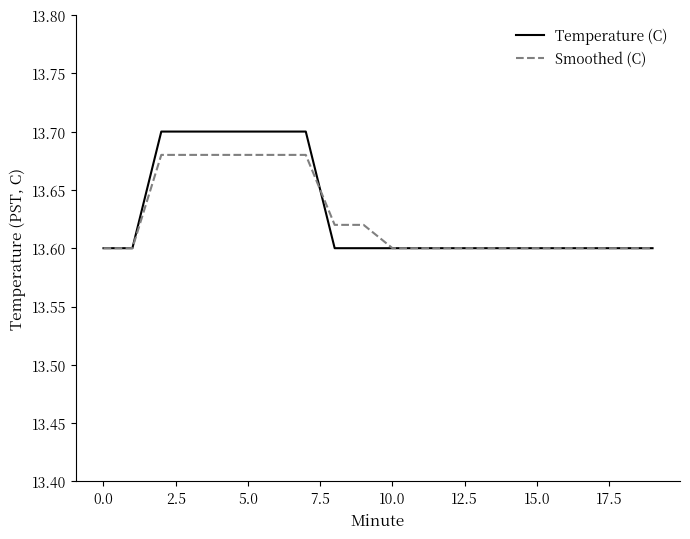

Rank the series by their maximum value, from lowest to highest.

Smoothed (C), Temperature (C)